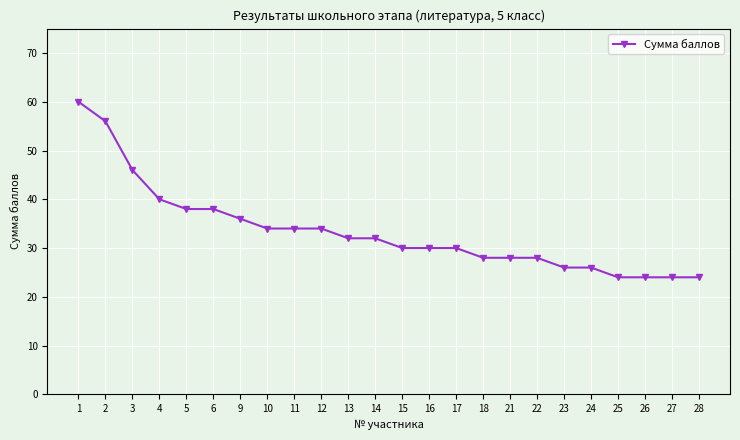

What is the sum of all values?

802